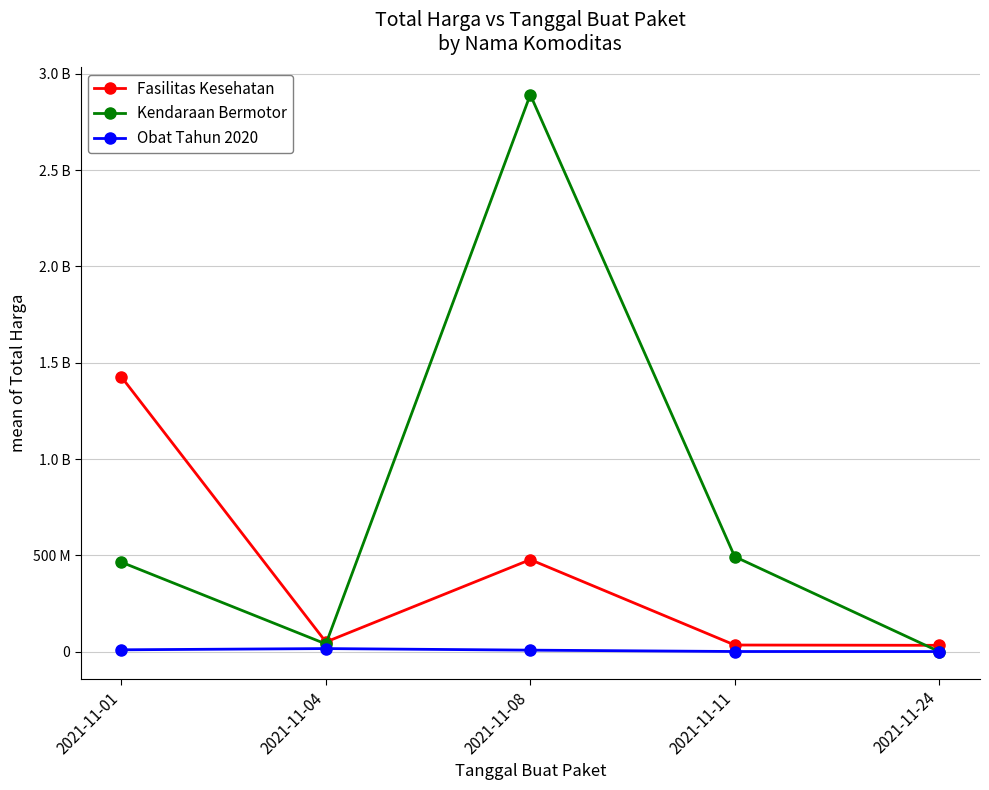

Rank the series at 2021-11-08 from highest to lowest value.

Kendaraan Bermotor, Fasilitas Kesehatan, Obat Tahun 2020